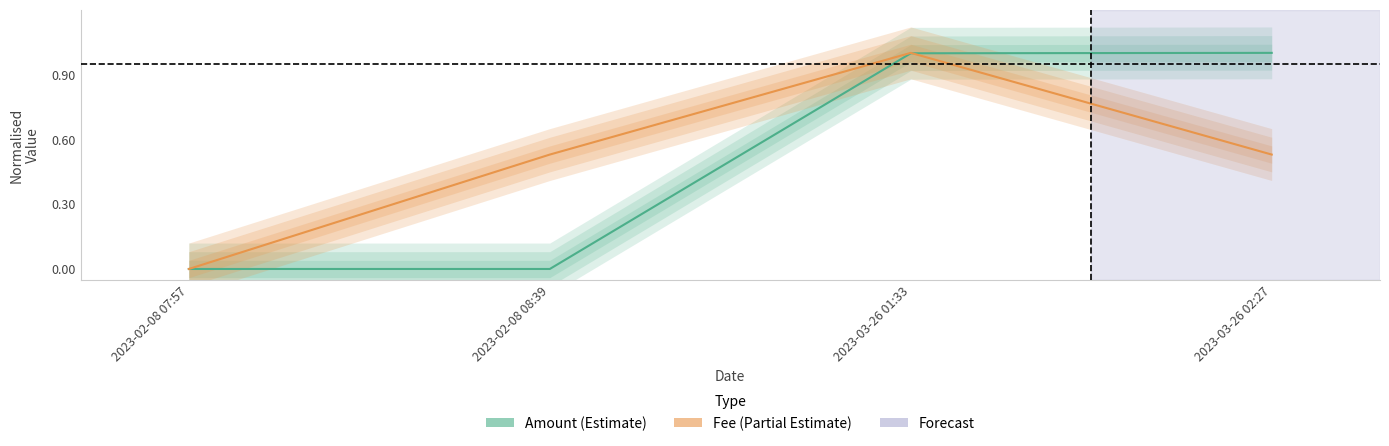

What is the difference between the second highest and minimum values in the Fee (Partial Estimate) series?

0.5